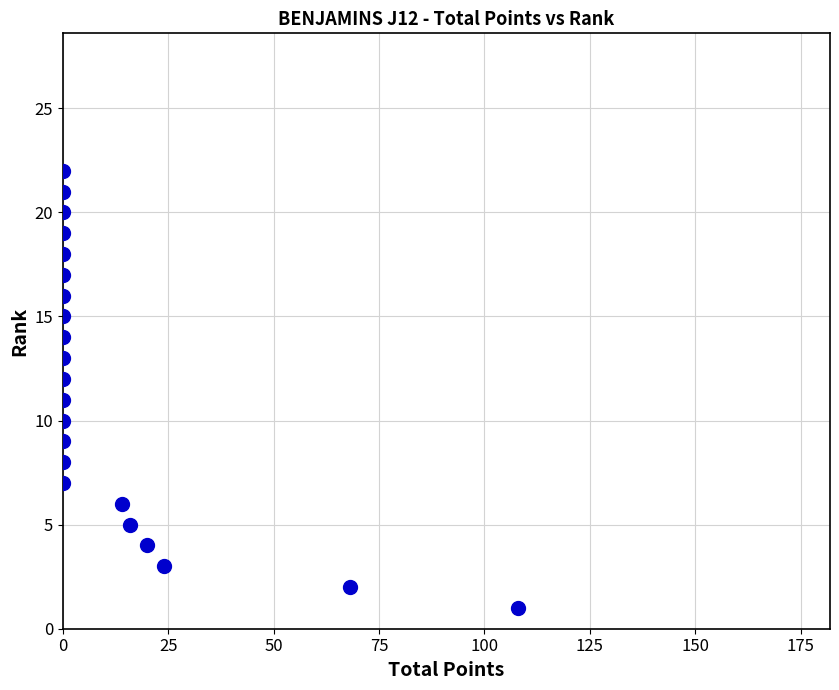

What is the range of Y values (max minus min)?

21